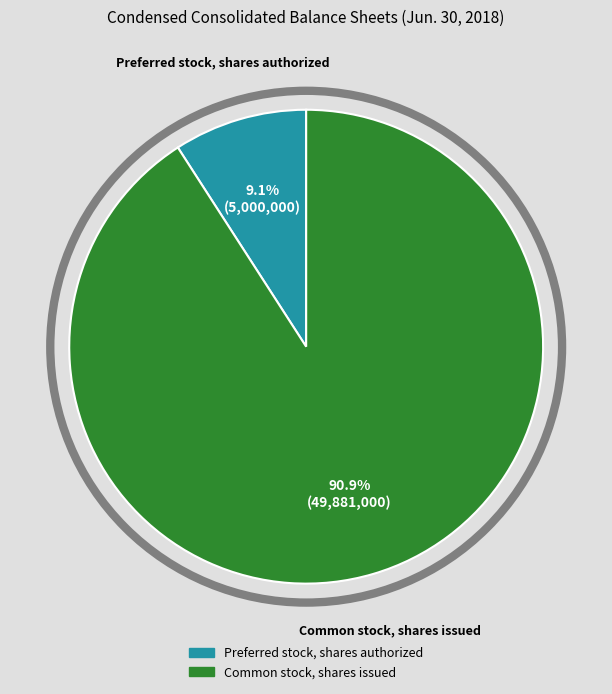

To the nearest percent, what is the difference between the largest and smallest slice percentages?

82%